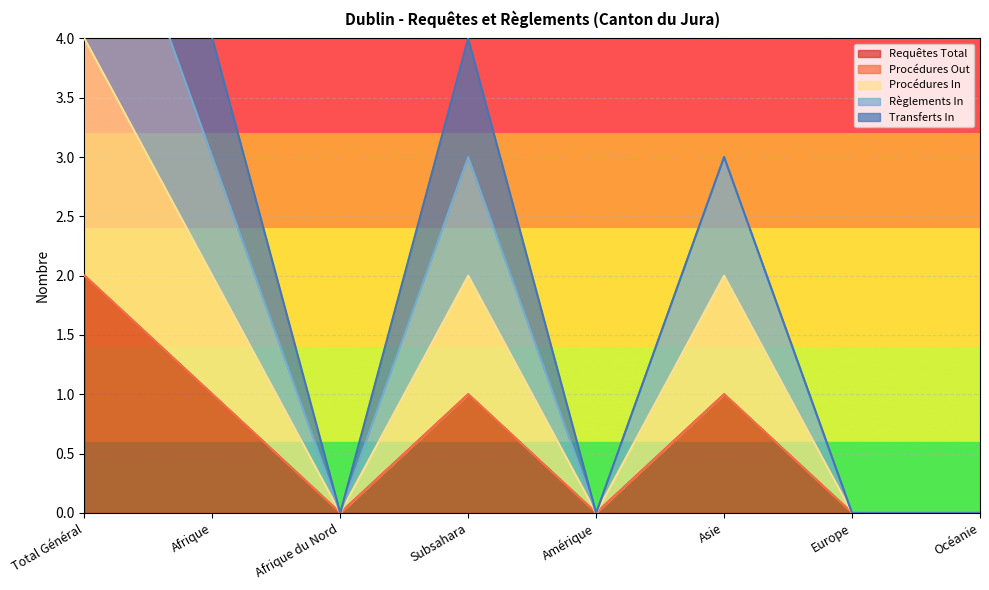

Count the Requêtes Total values in the range 0 to 1.

7